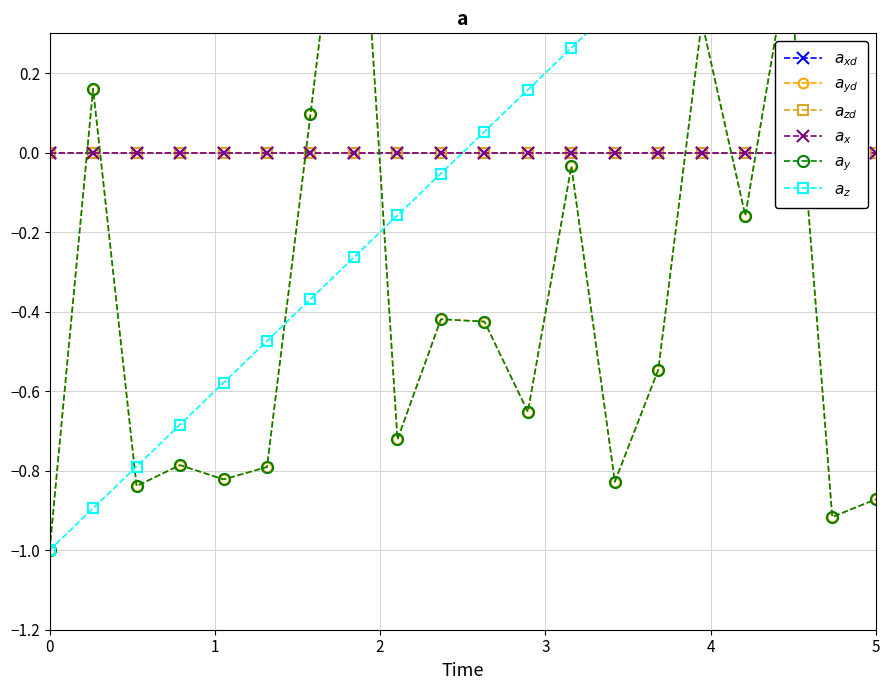

How many positive values does the $a_{z}$ series have?

10